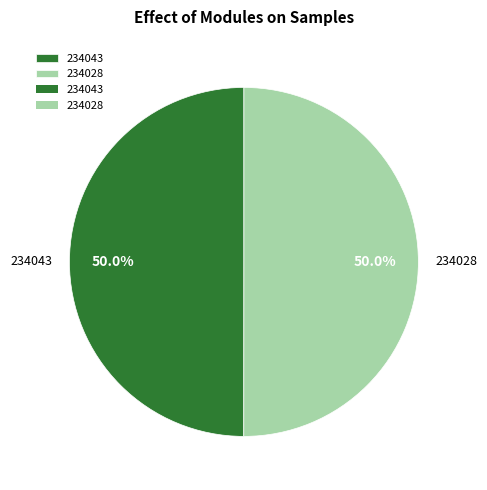

What is the ratio of the value at 234043 to the value at 234028?

1.0